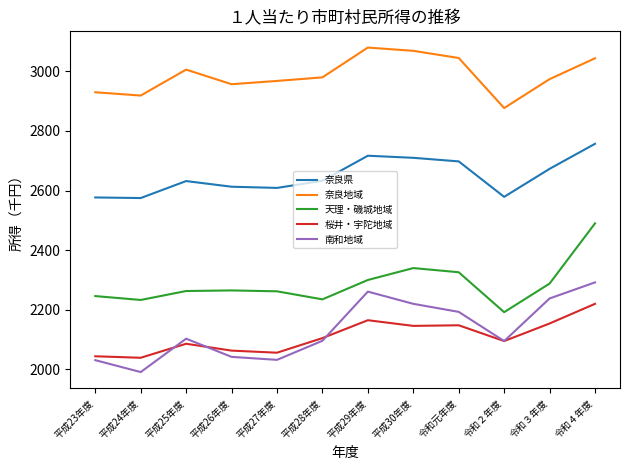

True or false: 天理・磯城地域 and 奈良地域 intersect in this chart.

False